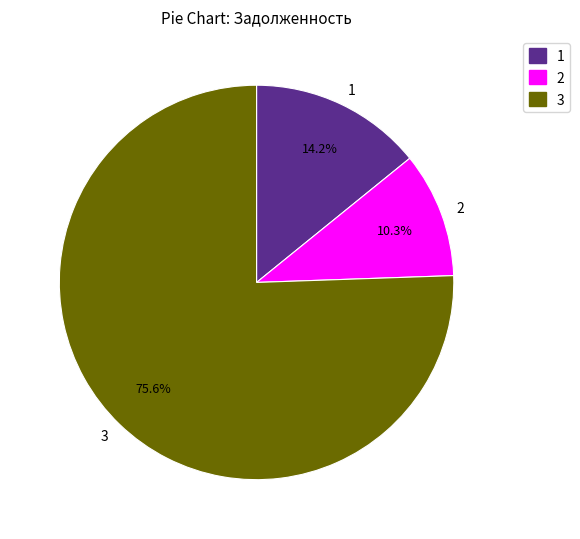

What is the largest slice in the pie chart?

3